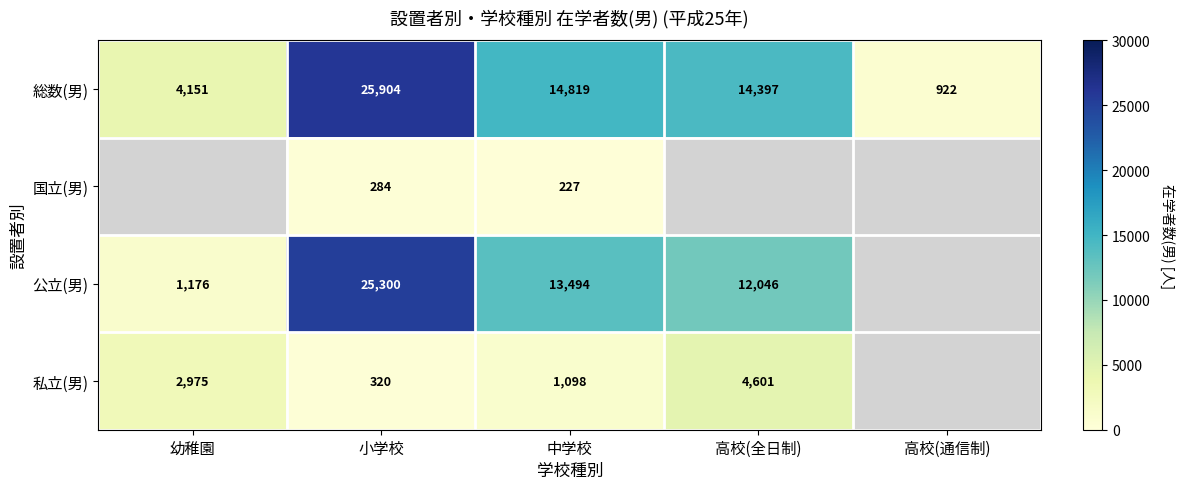

What is the difference between the maximum and second lowest values in the 総数(男) series?

21753